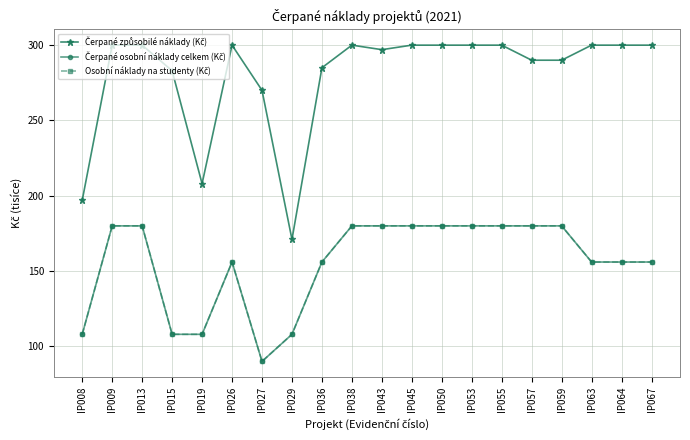

In Osobní náklady na studenty (Kč), how many points are lower than both neighbors (excluding endpoints)?

1